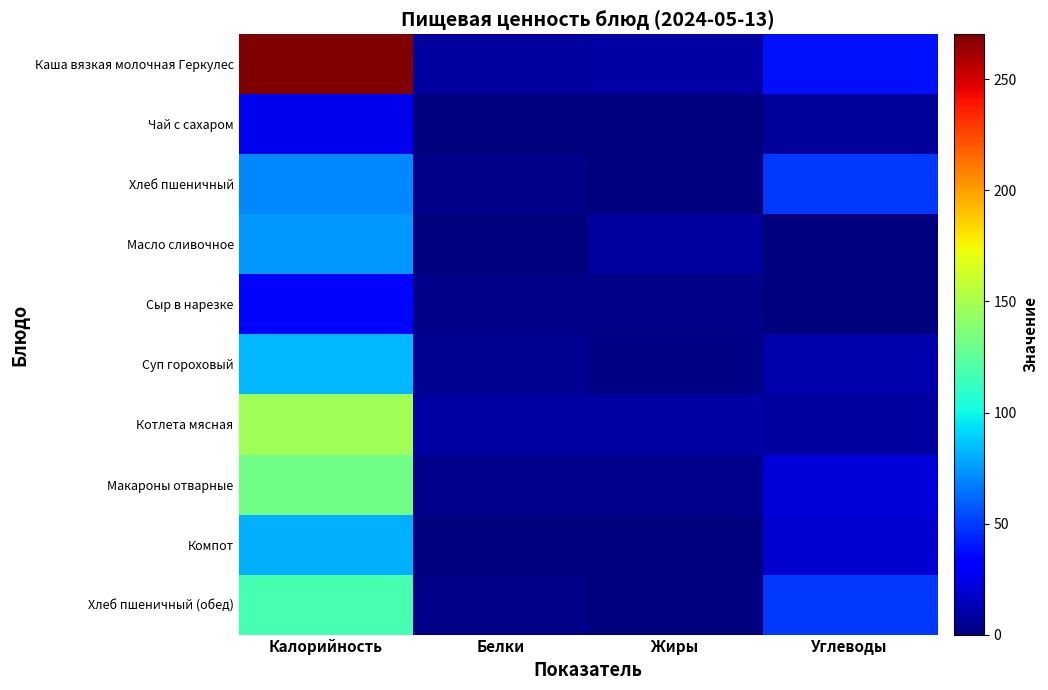

What is the difference between the Компот values at Углеводы and Калорийность?

61.2